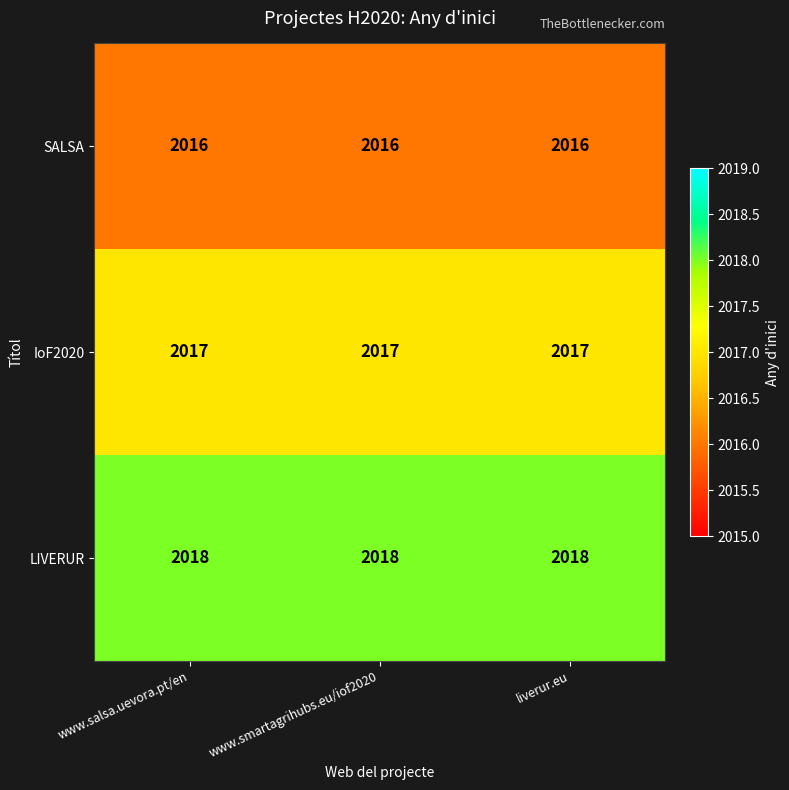

True or false: IoF2020 has a value of 2017 at liverur.eu.

True